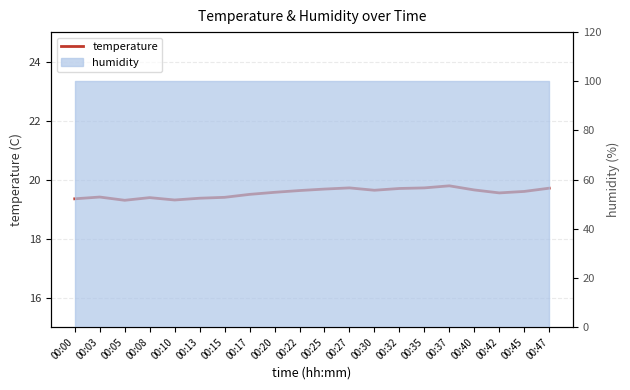

Reading right to left, what are all the values shown in this chart?

19.7	19.6	19.6	19.6	19.8	19.7	19.7	19.6	19.7	19.7	19.6	19.6	19.5	19.4	19.4	19.3	19.4	19.3	19.4	19.4